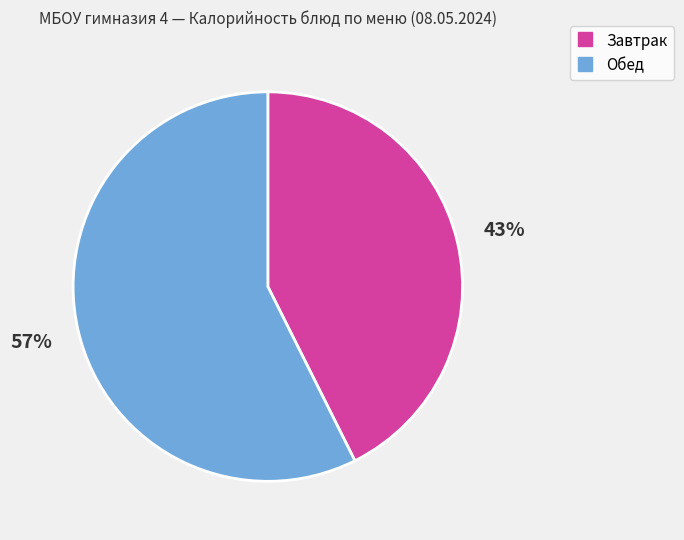

How many segments does this pie chart have?

2